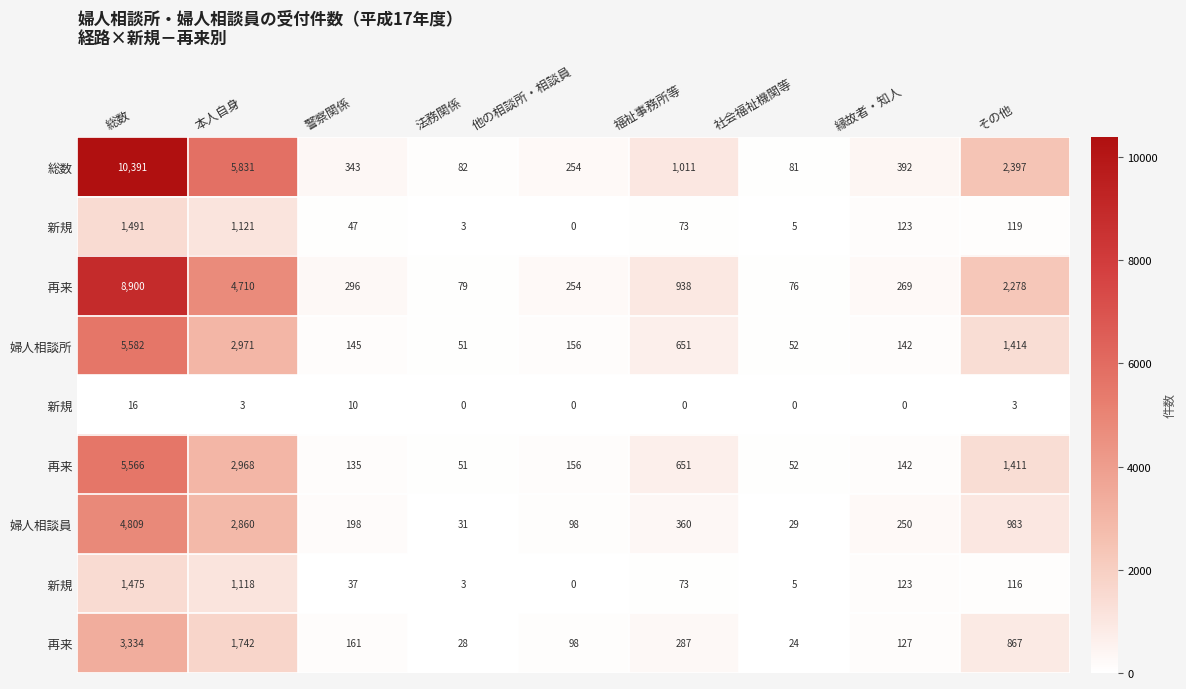

Which has a higher value, その他 or 福祉事務所等?

その他